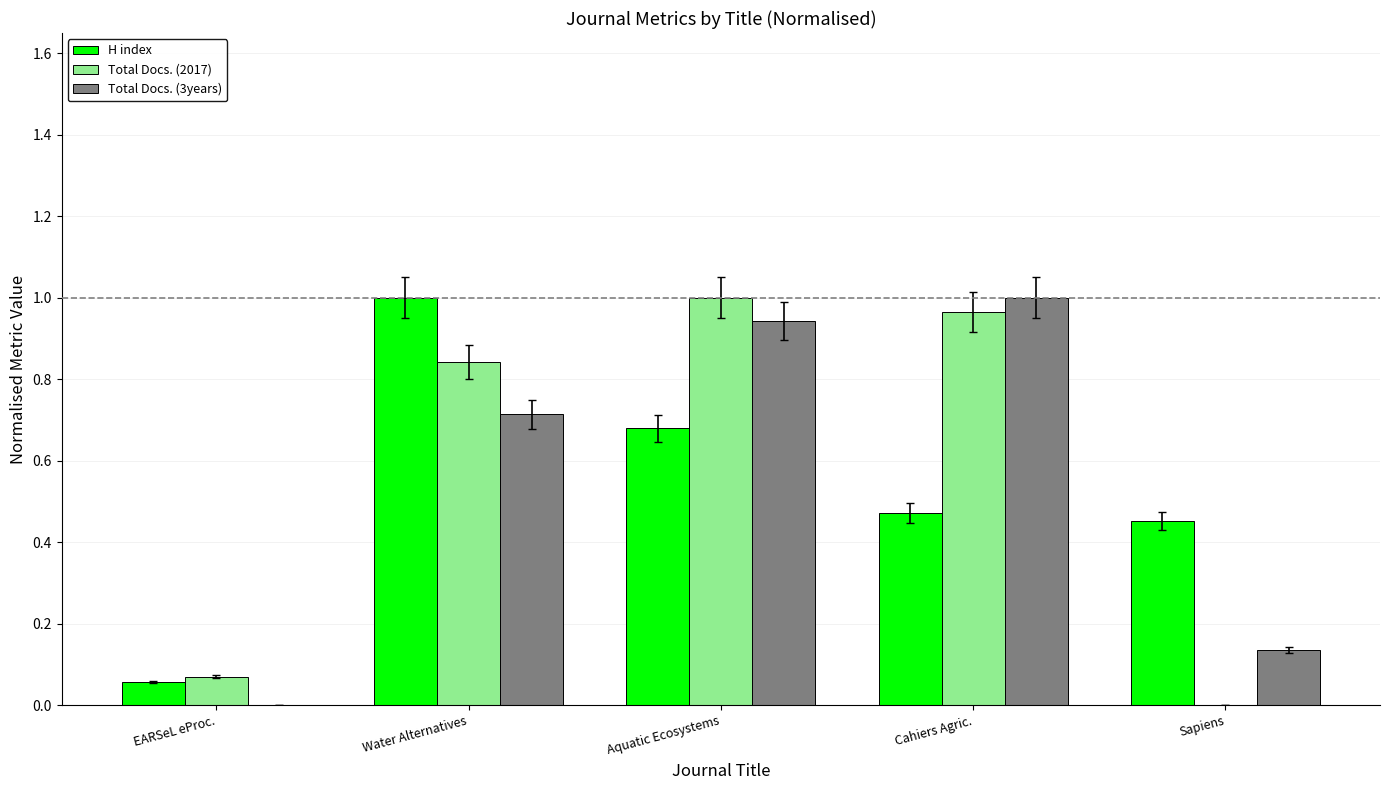

Does the chart contain stacked bars?

No